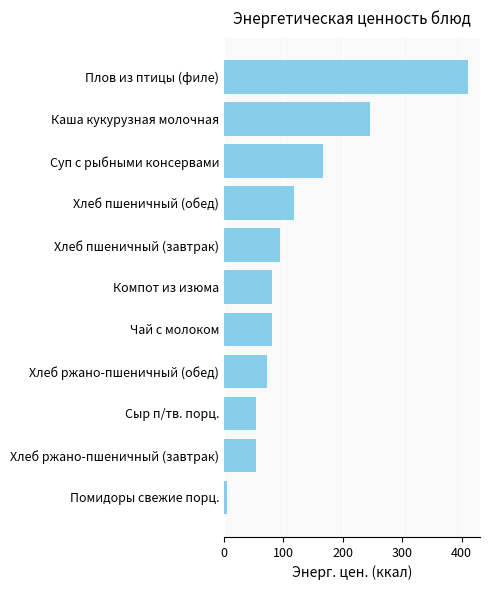

True or false: the data shows 94.0 at Хлеб пшеничный (завтрак).

True